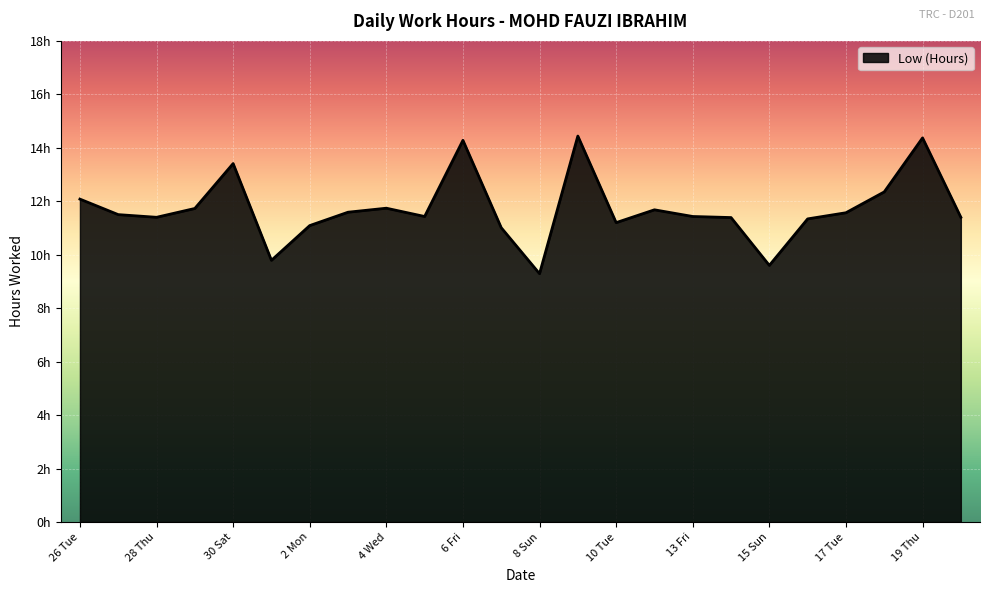

Does the chart display data point markers on the line(s)?

No